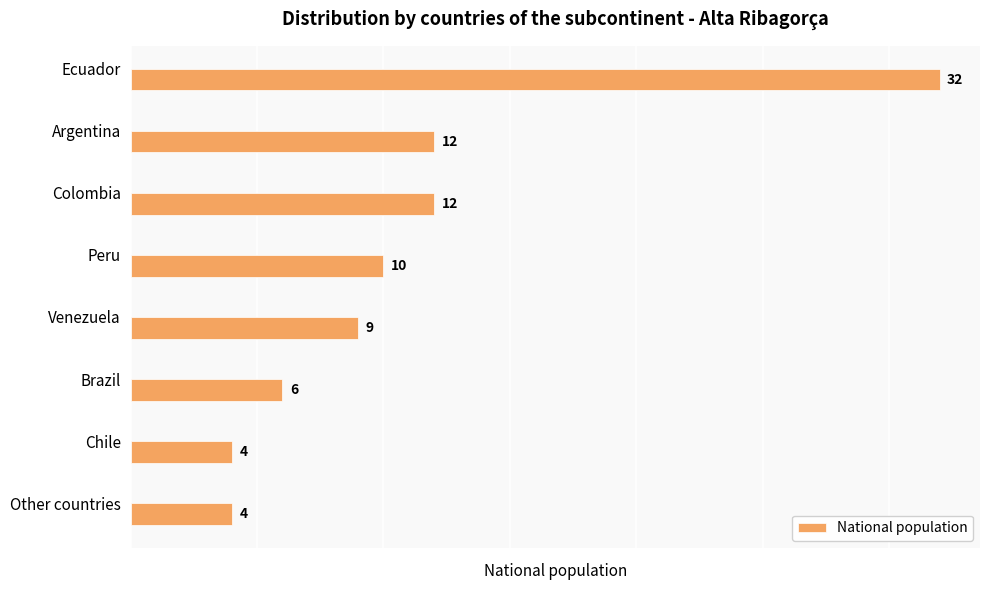

How many distinct data groups are displayed?

1